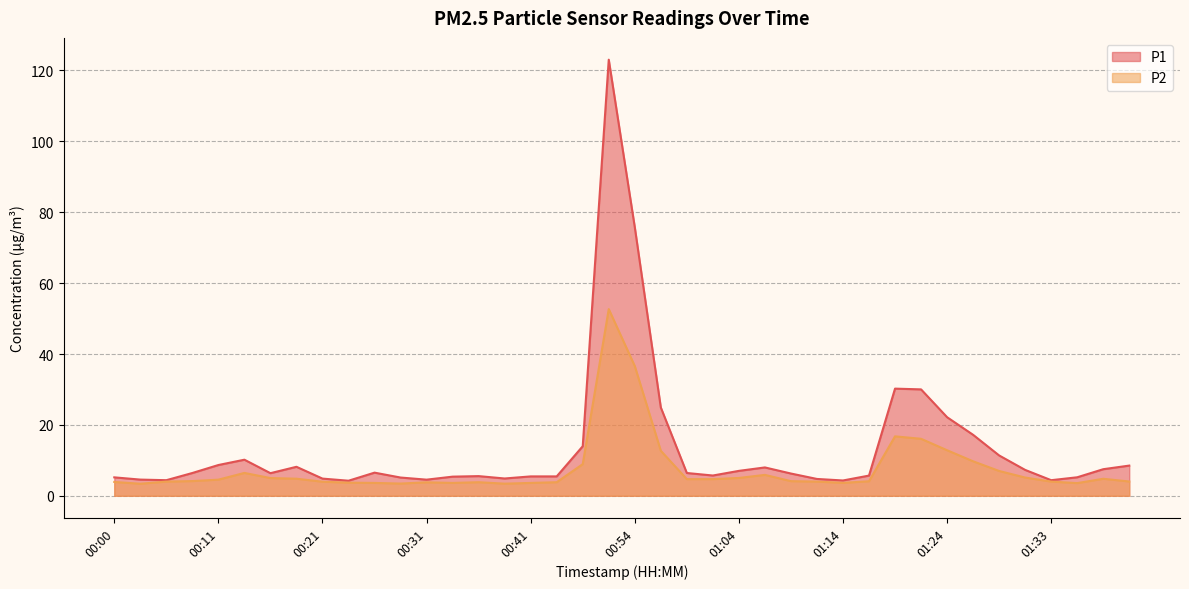

What is the value of the P1 point at the 33rd from the left?

22.2